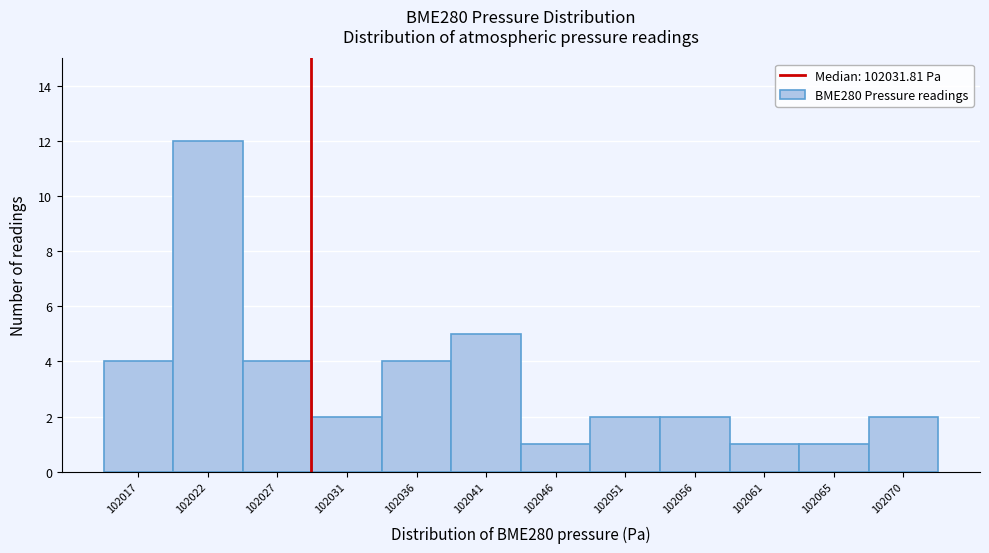

Reading left to right, transcribe all the data shown in this chart.

4	12	4	2	4	5	1	2	2	1	1	2